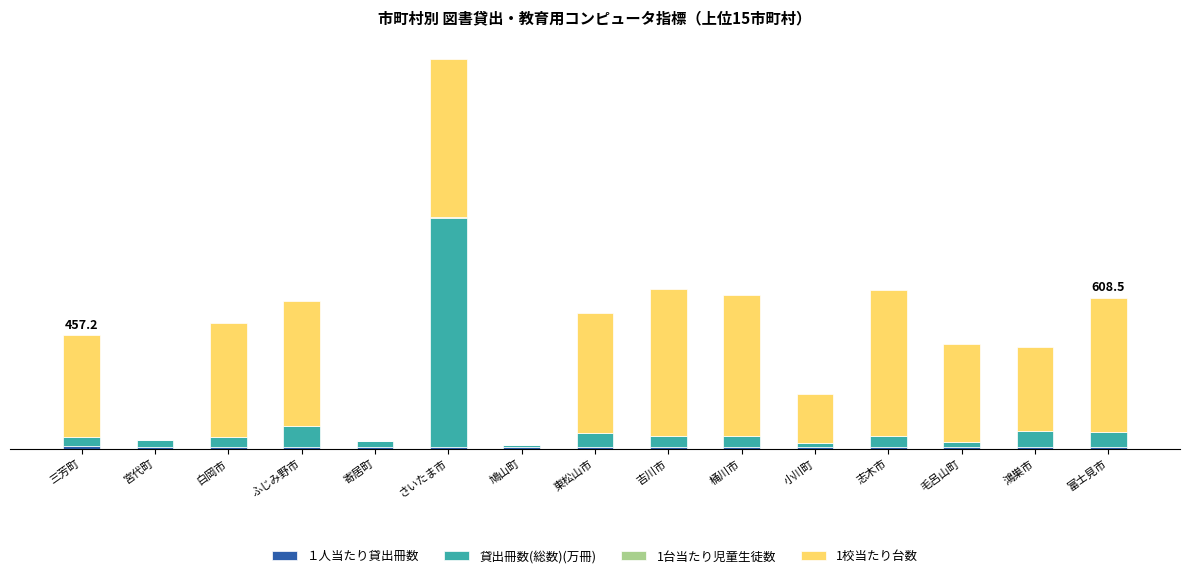

Which series changed the most between ふじみ野市 and 鴻巣市?

1校当たり台数